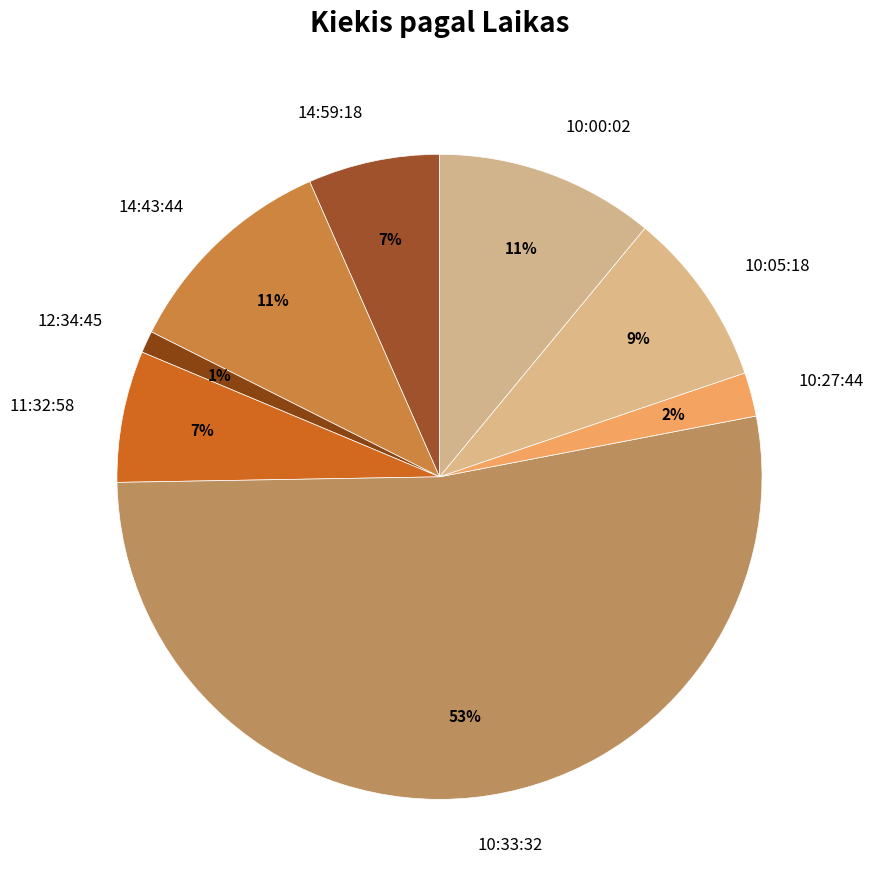

Is it true that 14:43:44 is 1% of the pie?

False